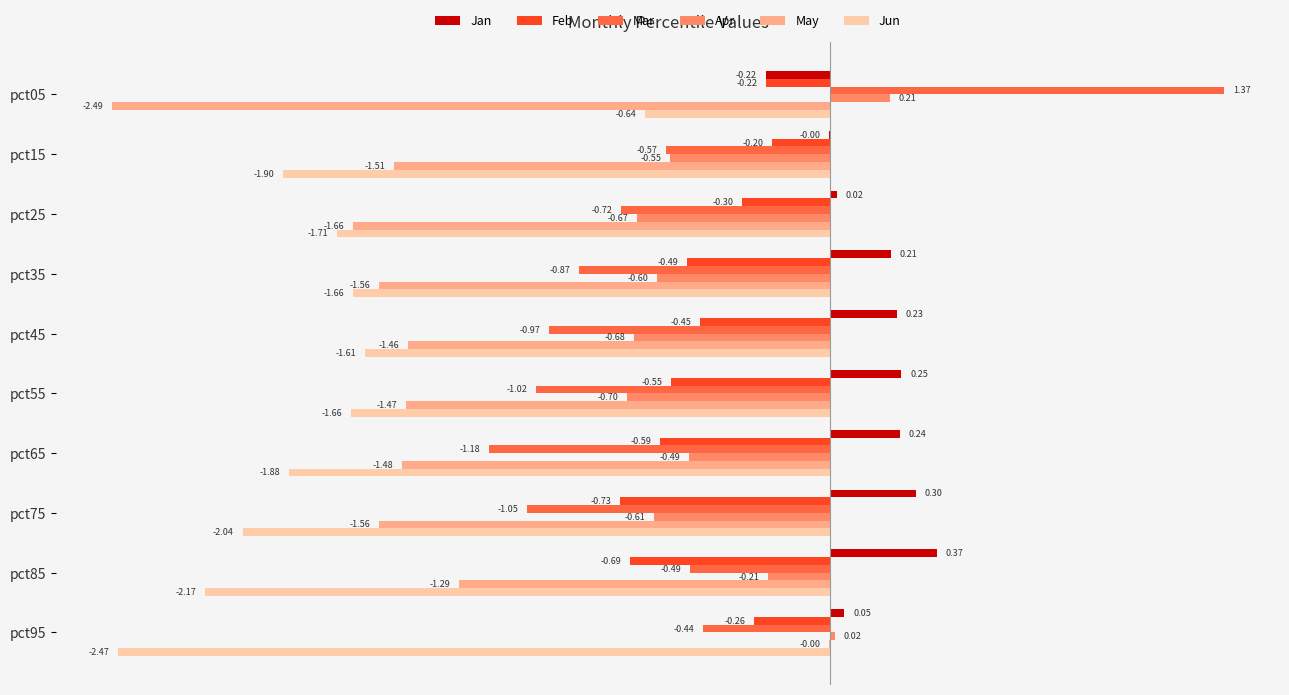

Which series has the largest total across all categories?

Jan